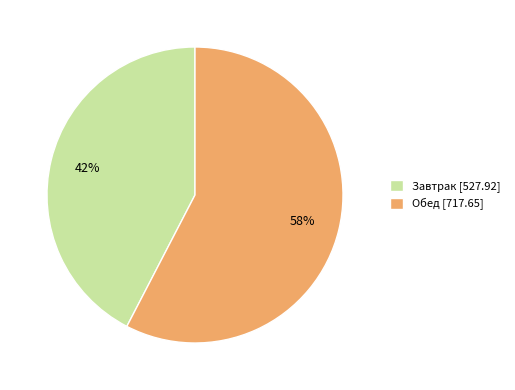

Which slice represents more than half of the pie?

Обед [717.65]